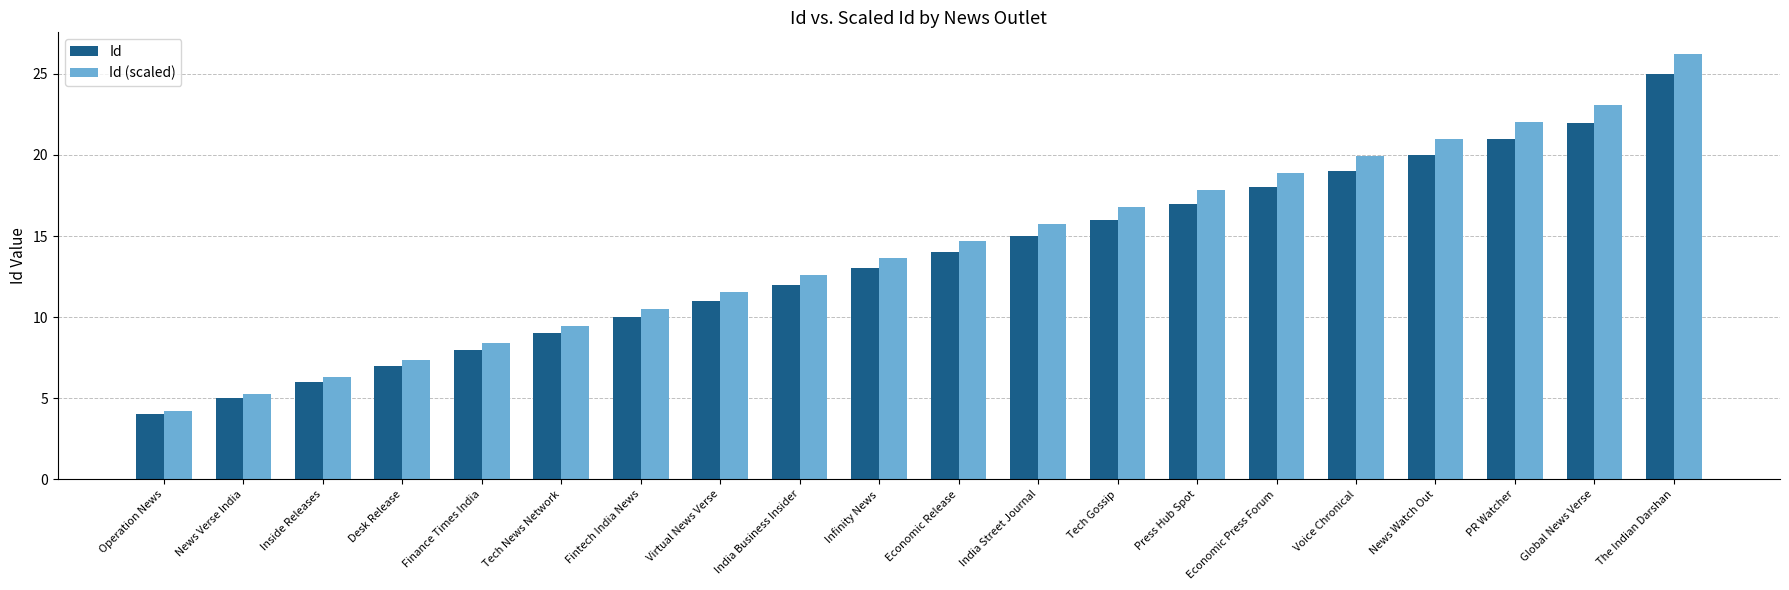

What is the sum of all Id values?

272.0